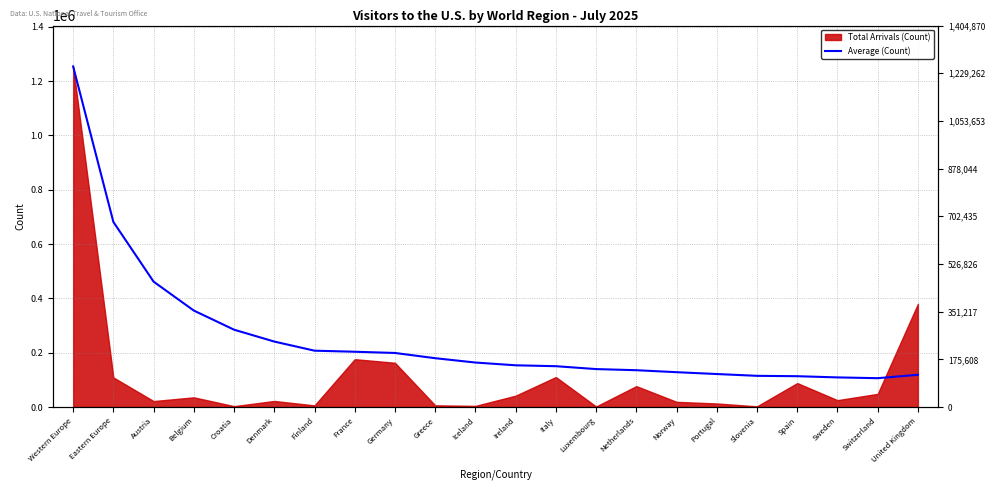

Reading right to left, what are all the values shown in this chart?

118650.2	106193.9	109081.2	113492.1	114895.7	121508.1	128284.8	135562.7	139743.5	150343.7	153665.2	163833.5	179797.8	199077.7	203587.0	207496.3	241076.0	284825.2	355231.8	461740.3	681644.0	1254349.0